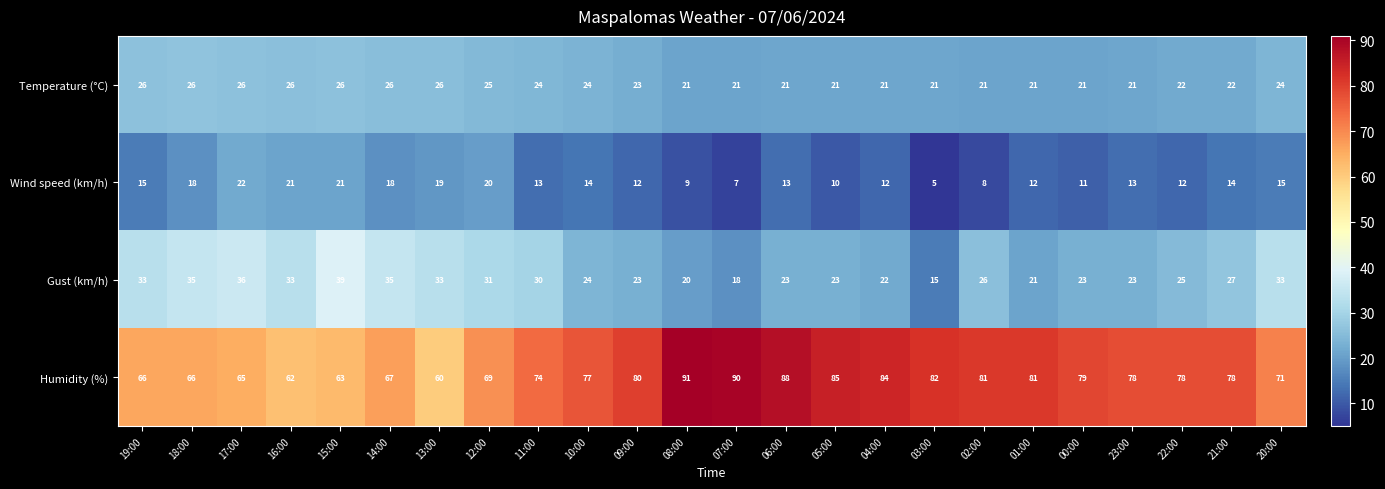

Where is Humidity (%) nearest to the value 75?

11:00